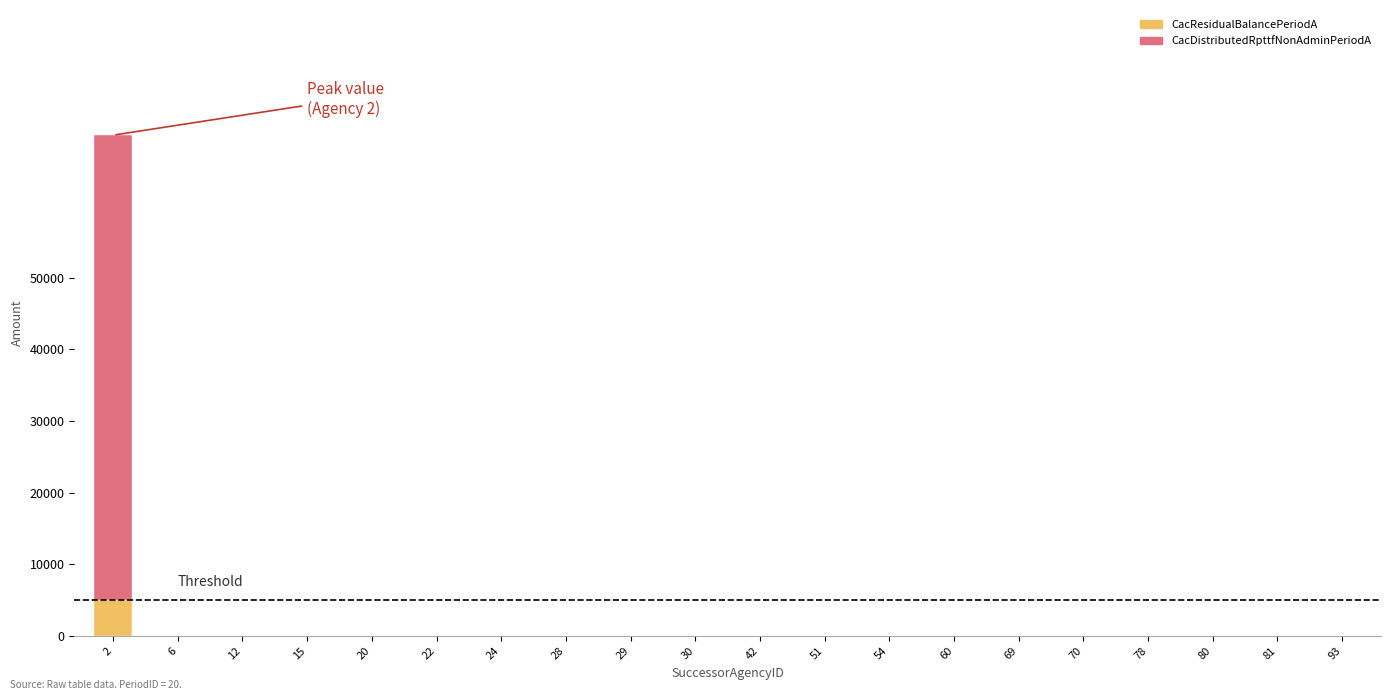

Are the bars grouped side by side (vs. stacked)?

No